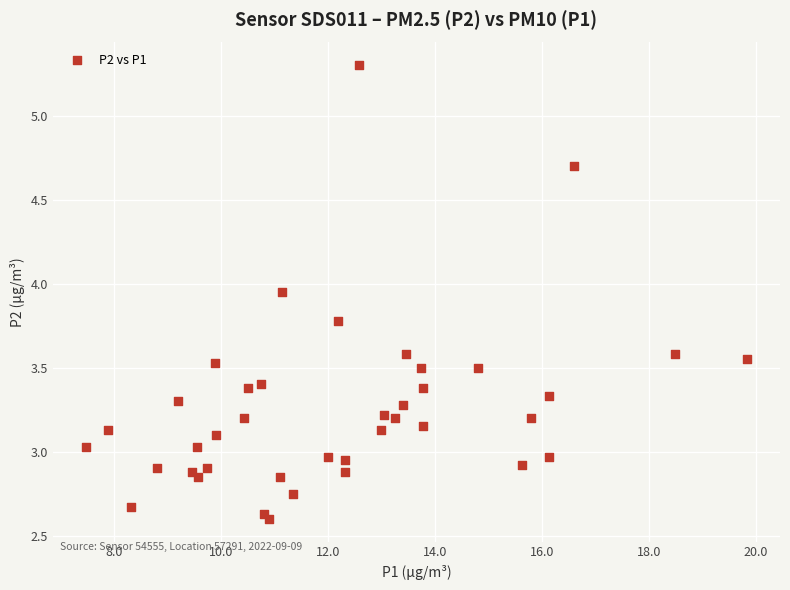

What is the range of X values (max minus min)?

12.4